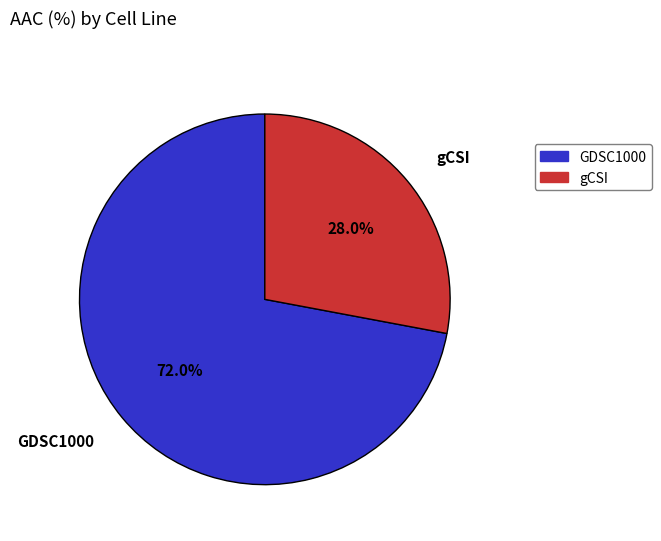

Which slice represents more than half of the pie?

GDSC1000